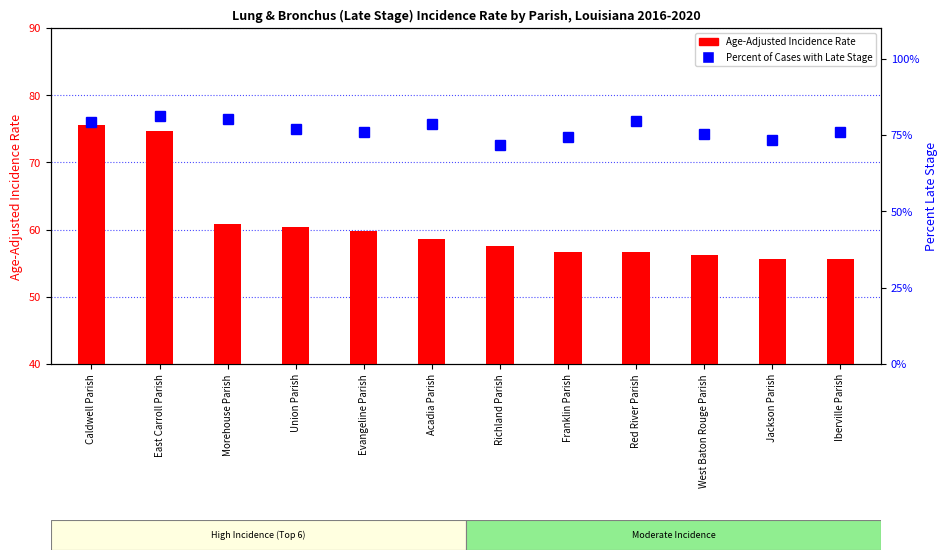

At which category is the sum across all series the highest?

East Carroll Parish